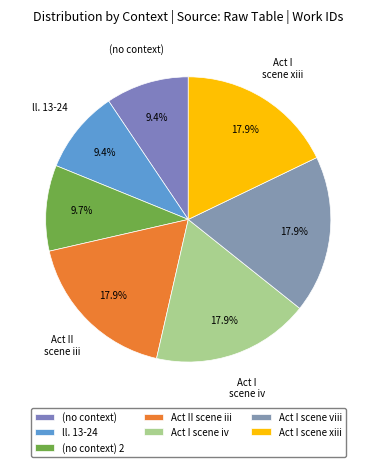

Which slice is the largest?

Act I scene xiii